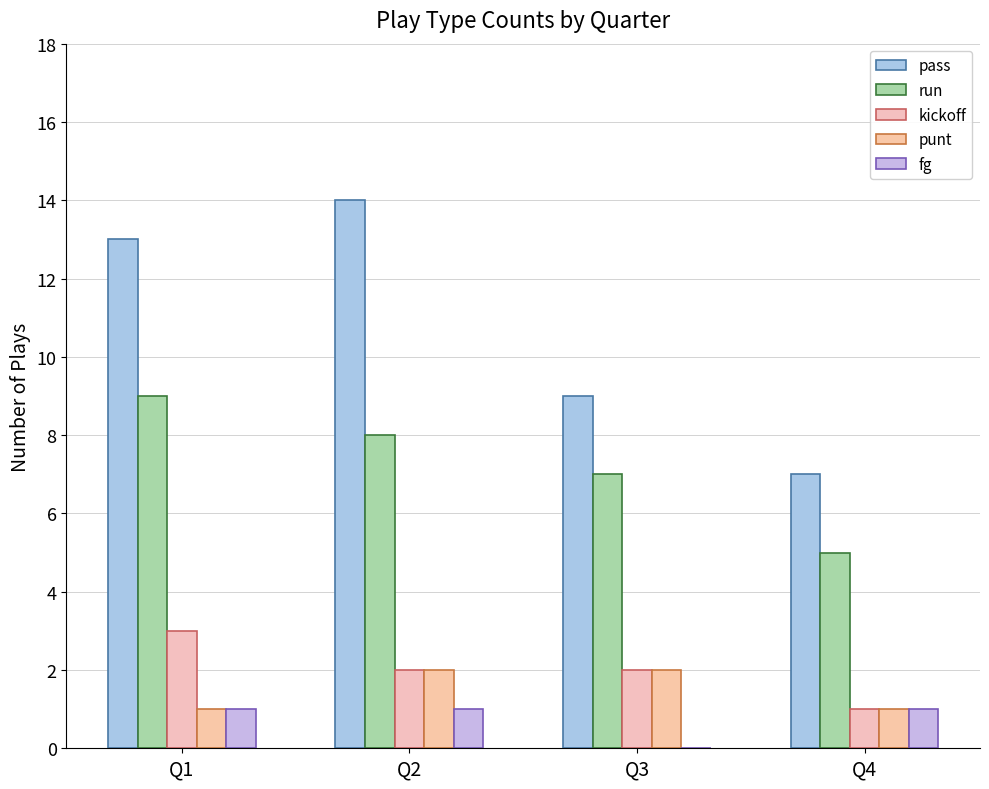

Count the run values in the range 7 to 9.

3